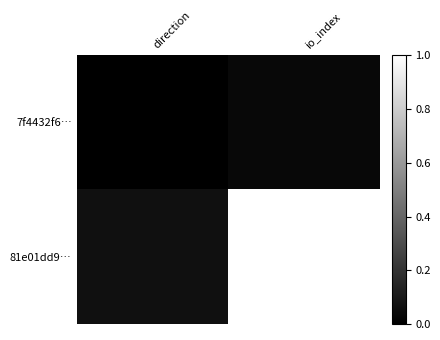

Reading right to left, what are all the values shown in this chart?

7f4432f6…: io_index=0.0	direction=0.0
81e01dd9…: io_index=1.0	direction=0.1